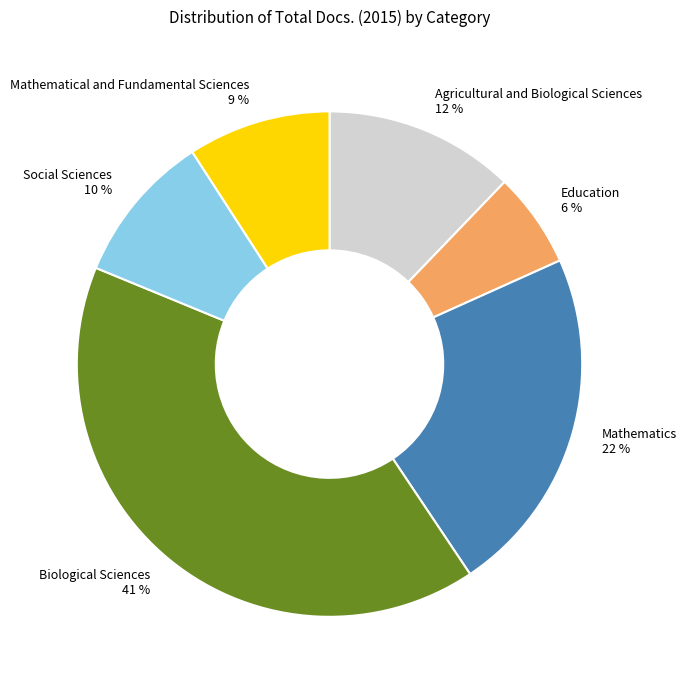

What is the ratio of the value at Education to the value at Mathematical and Fundamental Sciences?

0.7